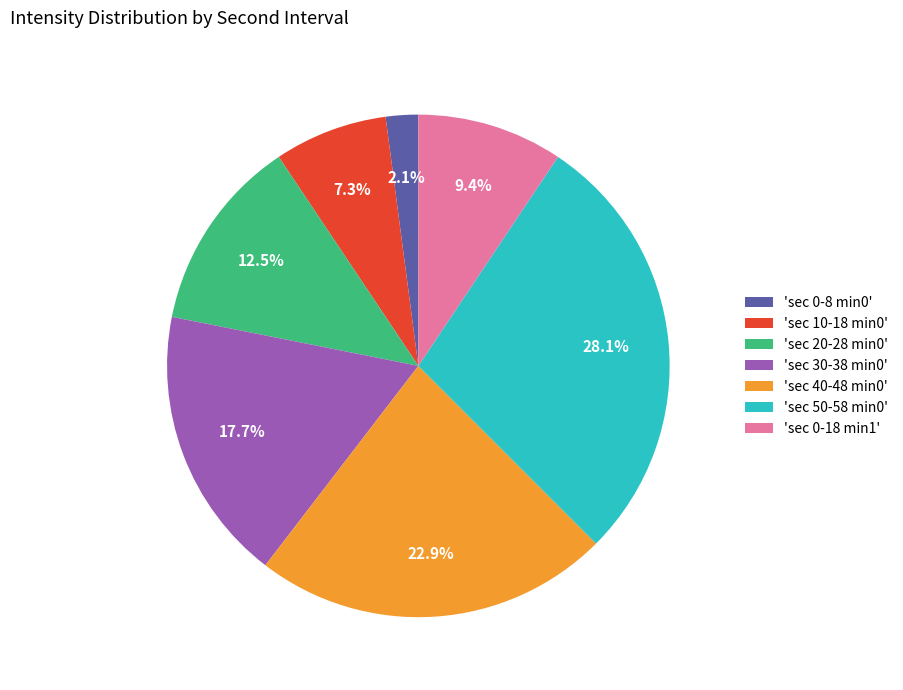

Does any single category account for the majority?

No